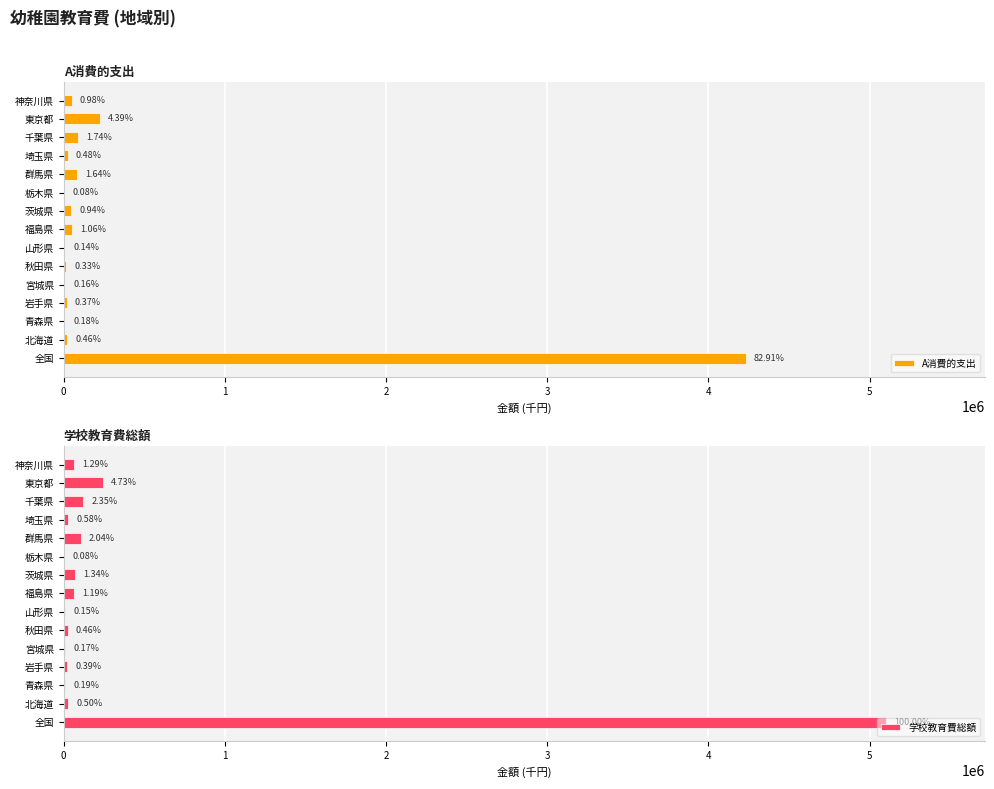

What is the minimum value for 学校教育費総額?

4277